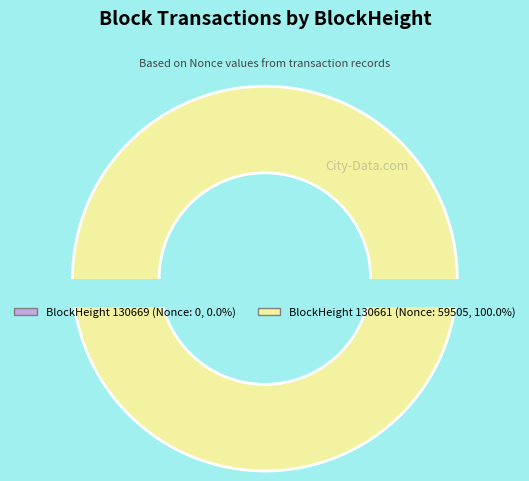

Combined, what portion of the pie is 130669 and 130661?

100.0%